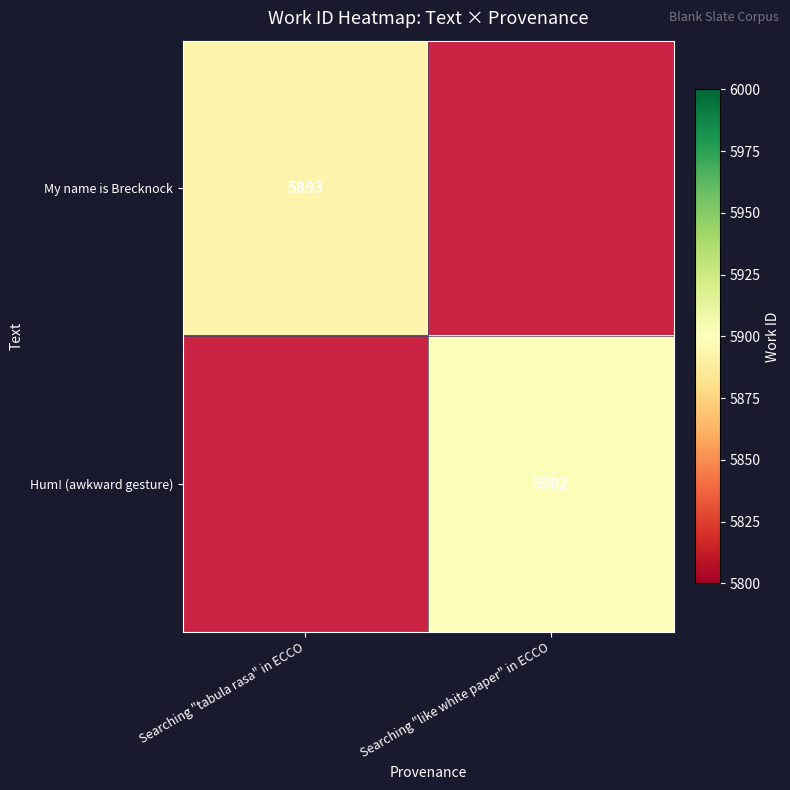

Is the value of My name is Brecknock at Searching "tabula rasa" in ECCO greater than the value of Hum! (awkward gesture) at Searching "like white paper" in ECCO?

No